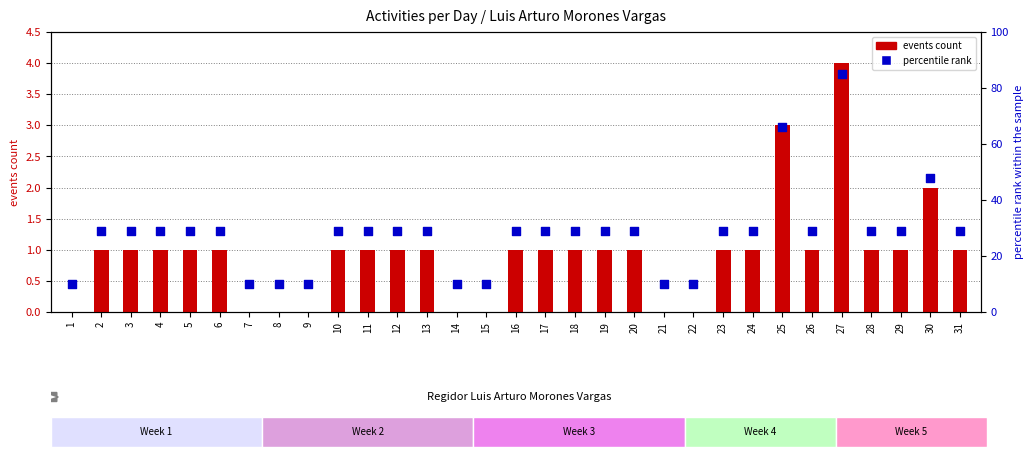

What is the total value across all series at 25?

69